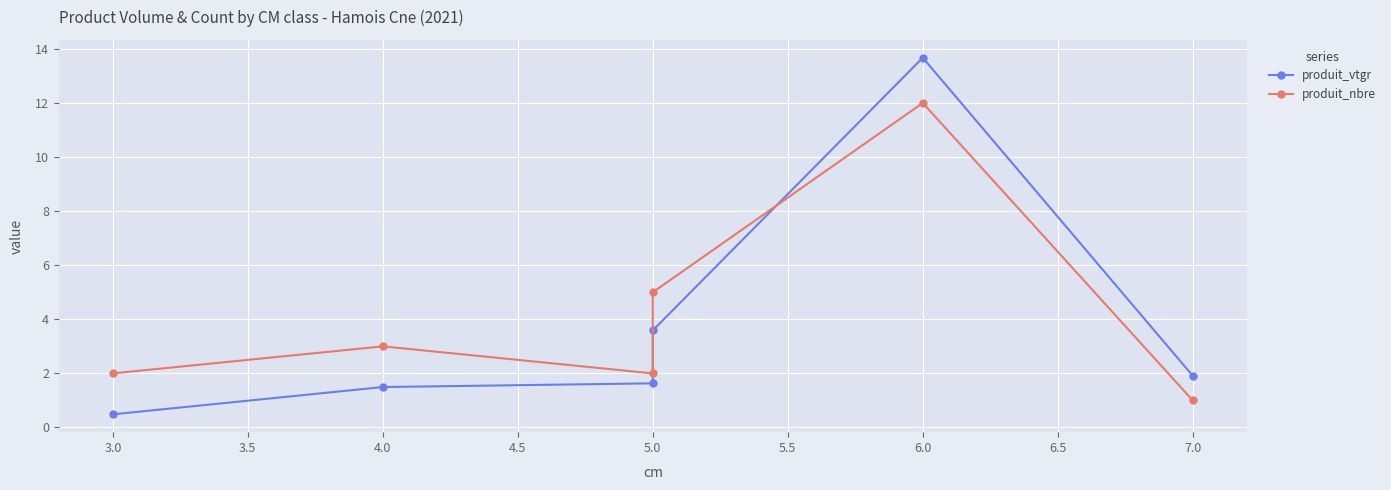

The produit_nbre series shows 19.4 at 6.0. True or false?

False